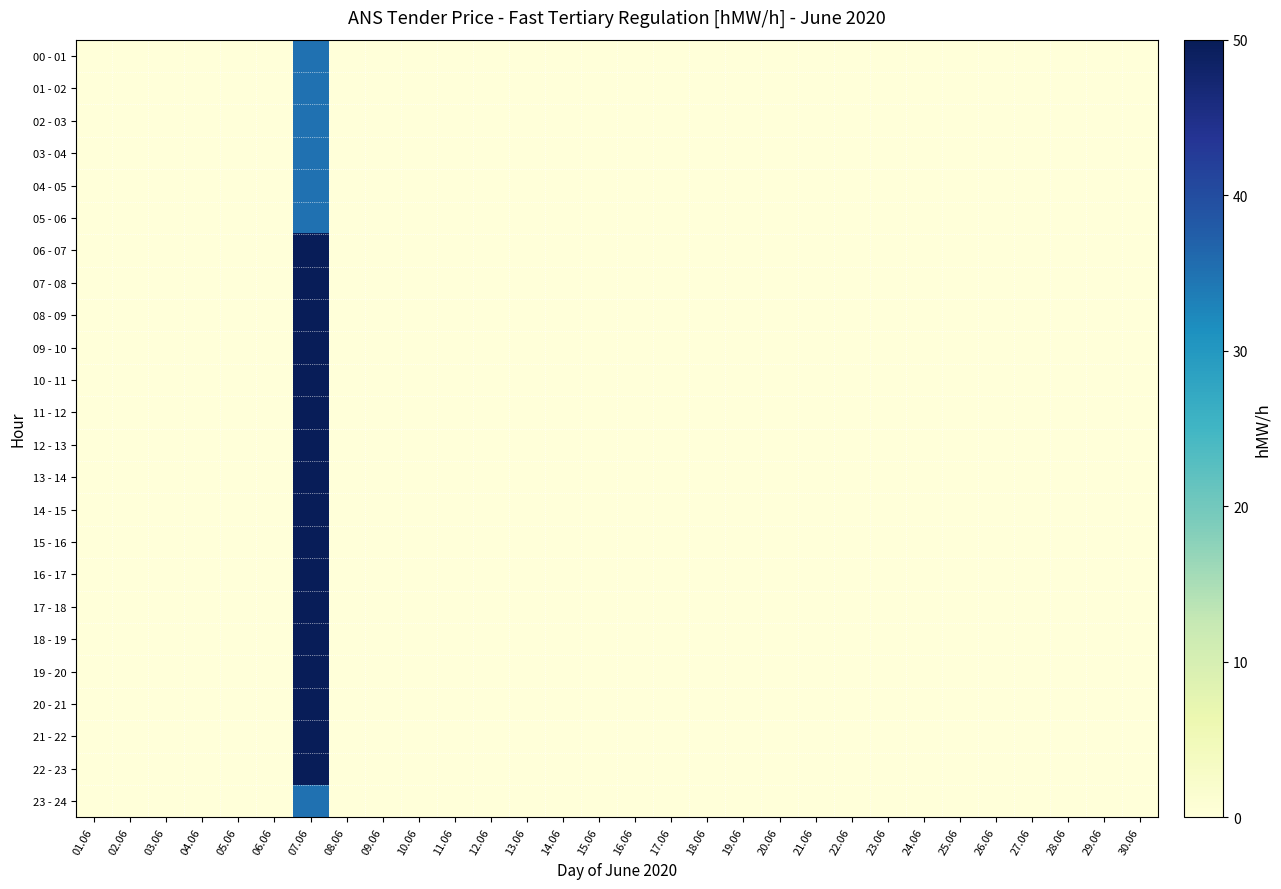

At which category does the chart reach its peak across all series?

07.06